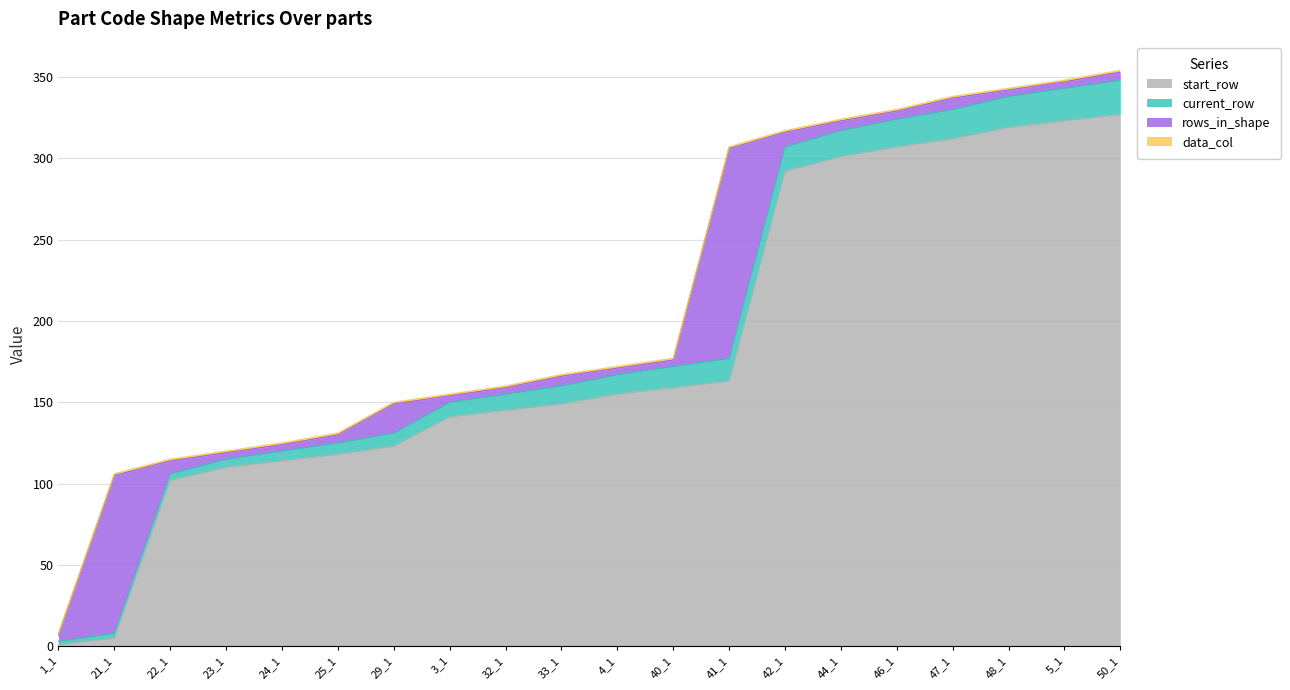

Which category has the highest value across all series?

50_1